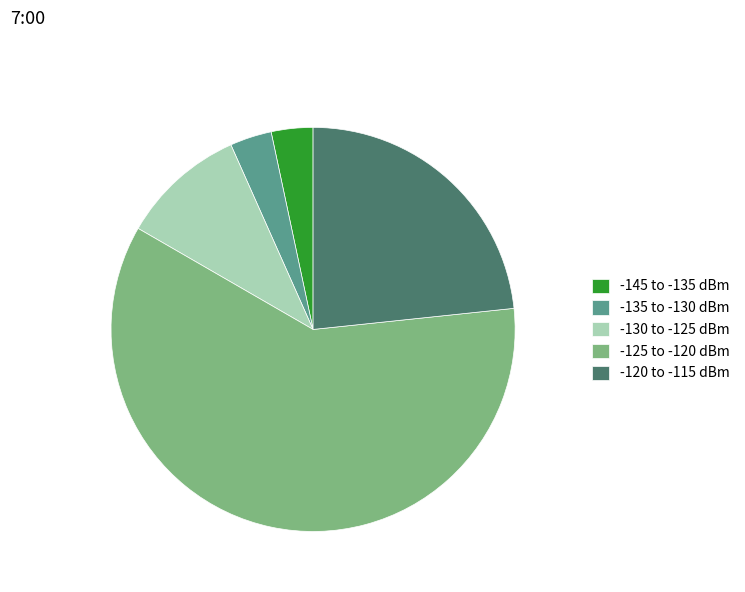

What is the largest slice in the pie chart?

-125 to -120 dBm